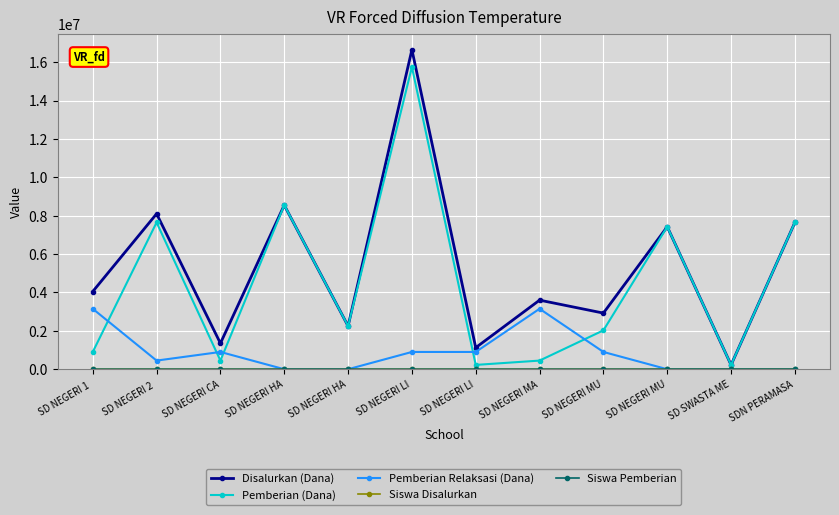

How many data points does each series have?

12